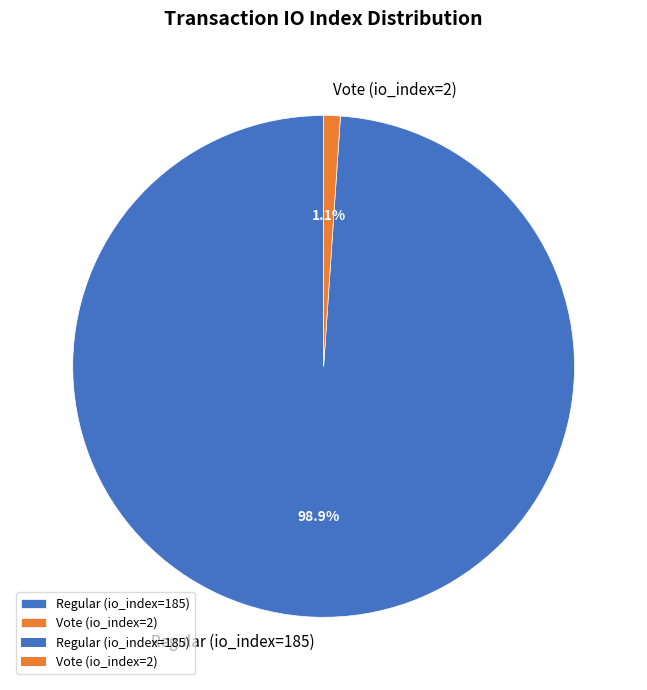

Which slice is the largest?

Regular (io_index=185)